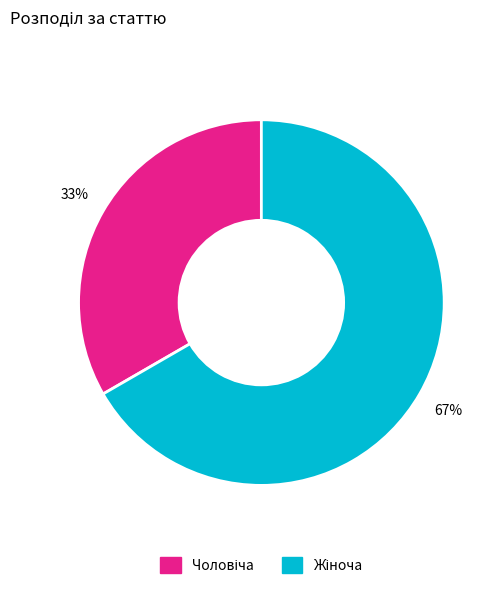

Is there any slice that represents more than half of the pie?

Yes